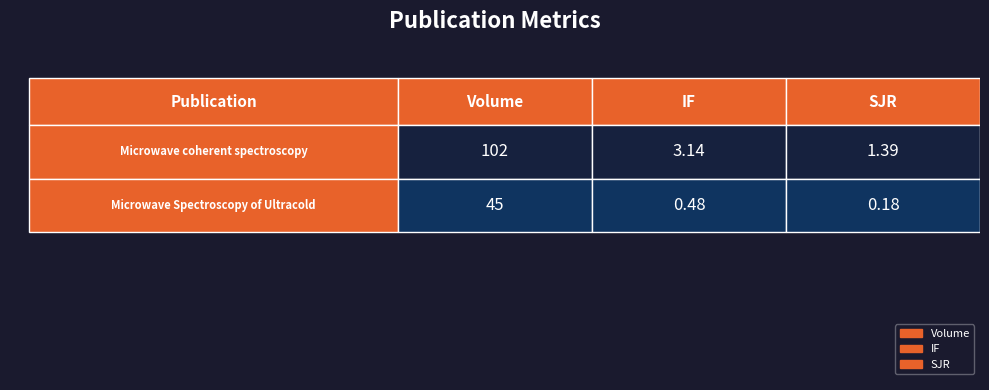

Reading left to right, what are all the values shown in this chart?

Microwave coherent spectroscopy: 102.0	3.1	1.4
Microwave Spectroscopy of Ultracold: 45.0	0.5	0.2